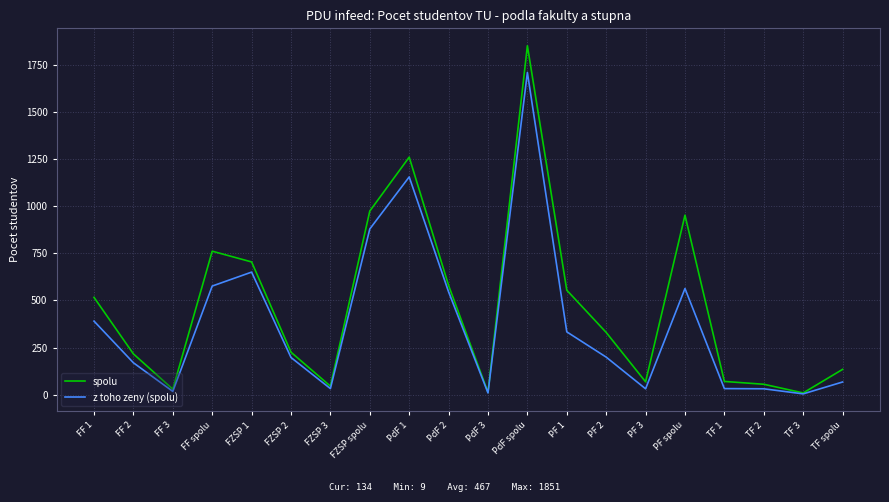

Where is the first local minimum for spolu?

FF 3